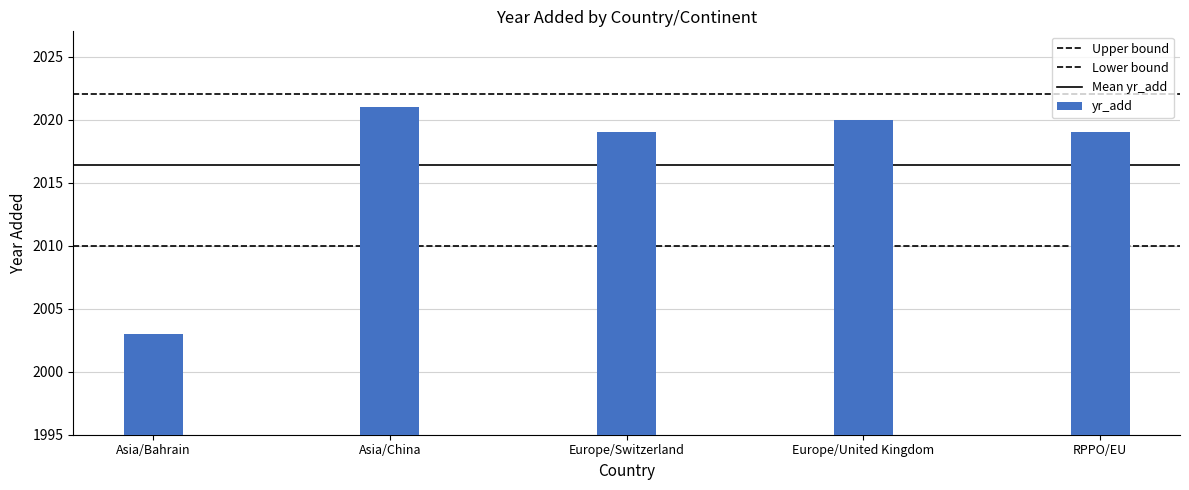

What is the average value?

2016